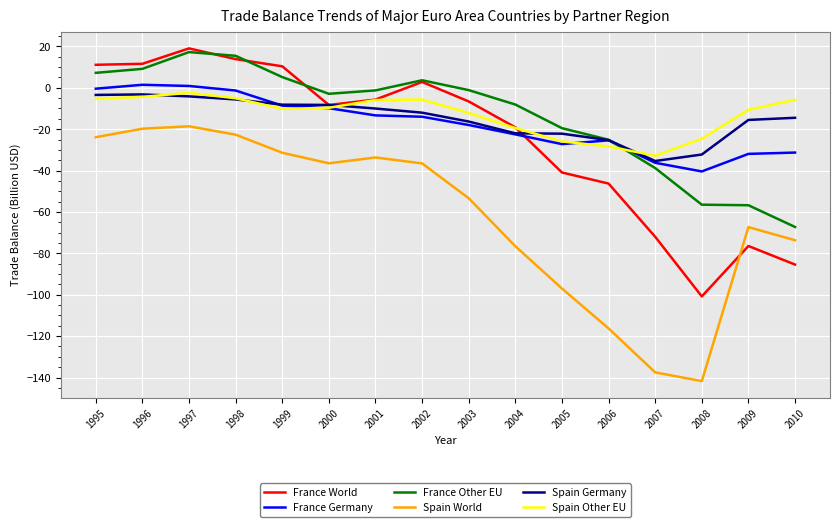

True or false: France World has more than 0 points higher than both neighbors.

True